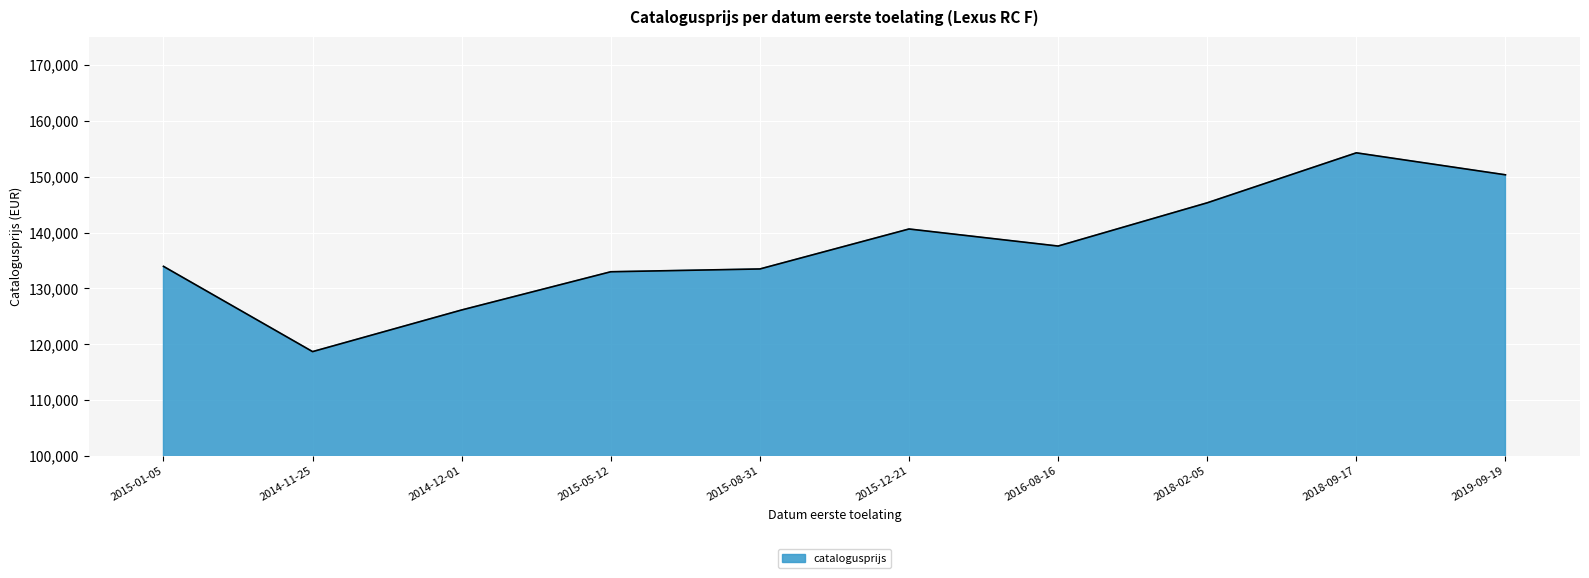

What is the difference between the maximum and minimum values?

35561